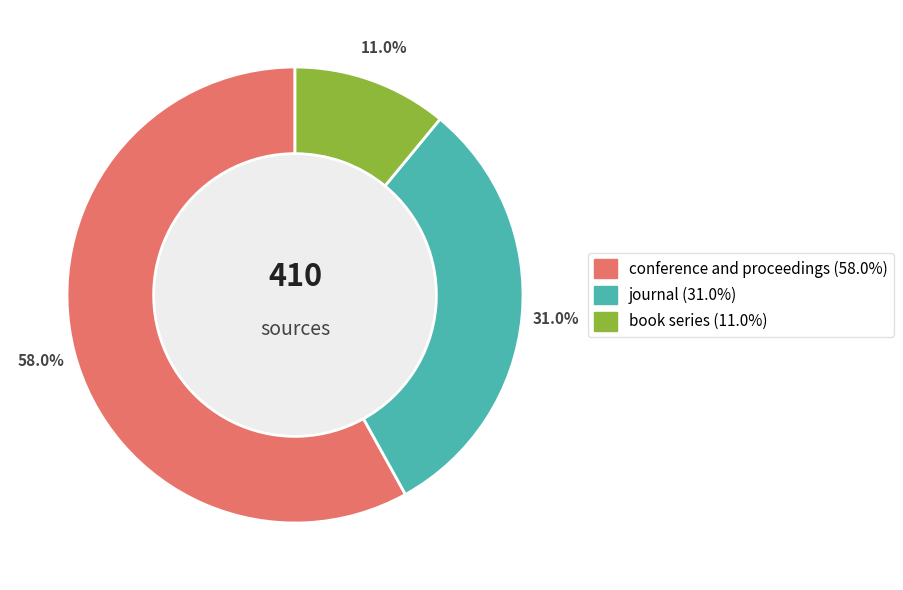

Is there a majority slice in this chart?

Yes